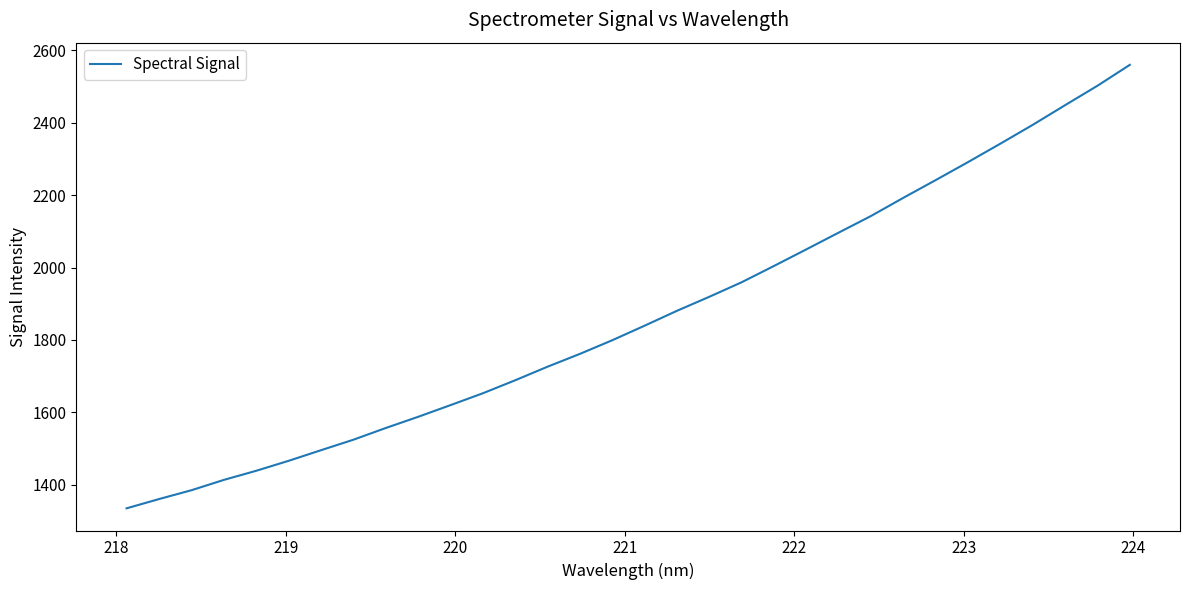

What is the difference between the maximum and minimum values?

1224.5